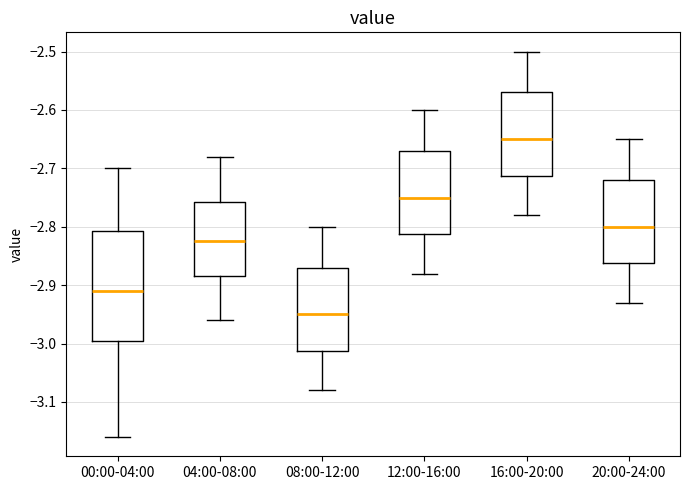

Reading left to right, read every box against the y-axis: the position of its median line, the range the box covers, and the ends of its whiskers. The values are not printed on the chart, so give them approximately, as read against the axis.

00:00-04:00: median -2.91, box -2.99 to -2.81, whiskers -3.16 to -2.70
04:00-08:00: median -2.82, box -2.88 to -2.76, whiskers -2.96 to -2.68
08:00-12:00: median -2.95, box -3.01 to -2.87, whiskers -3.08 to -2.80
12:00-16:00: median -2.75, box -2.81 to -2.67, whiskers -2.88 to -2.60
16:00-20:00: median -2.65, box -2.71 to -2.57, whiskers -2.78 to -2.50
20:00-24:00: median -2.80, box -2.86 to -2.72, whiskers -2.93 to -2.65